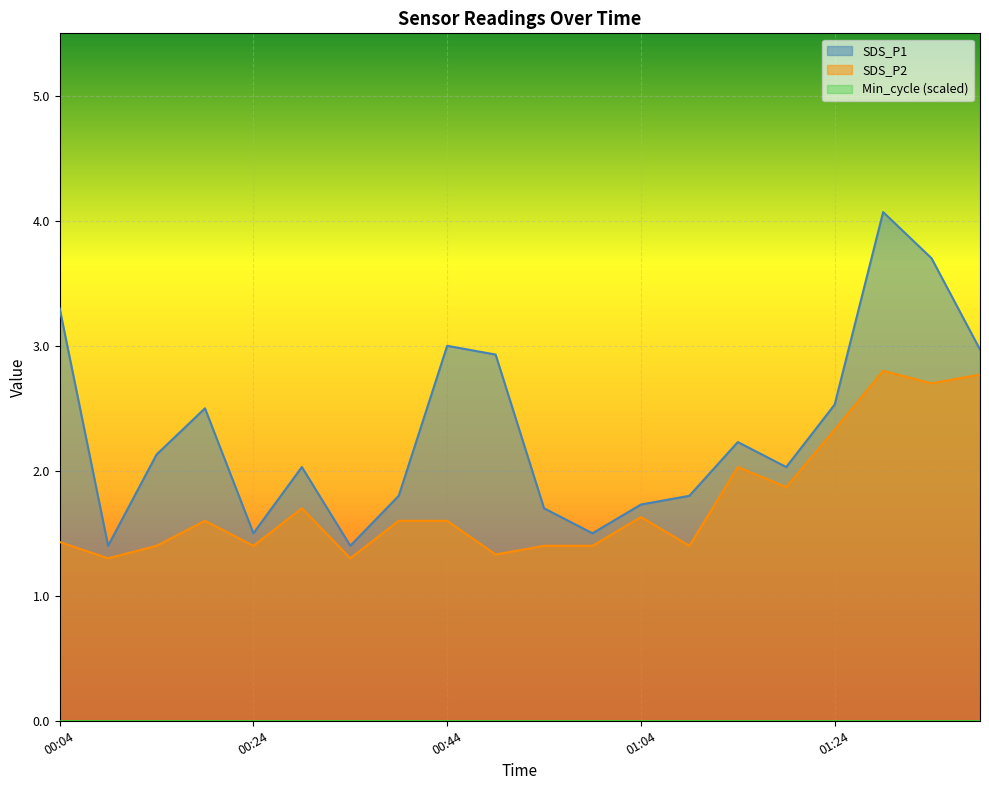

List the series in order of their overall mean, highest first.

SDS_P1, SDS_P2